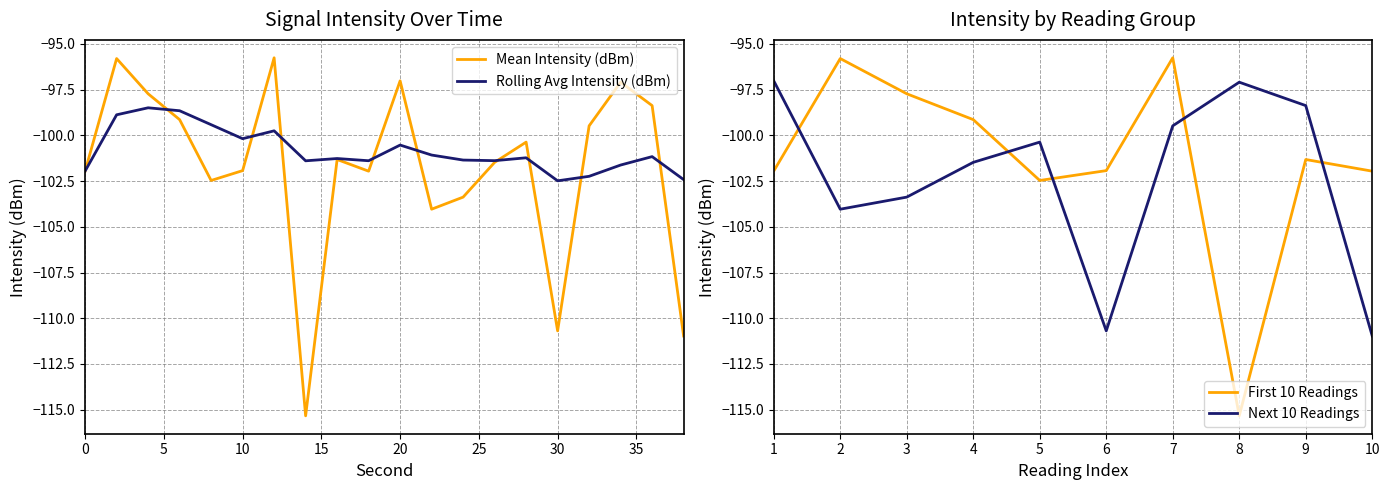

Which category has the highest value across all series?

12